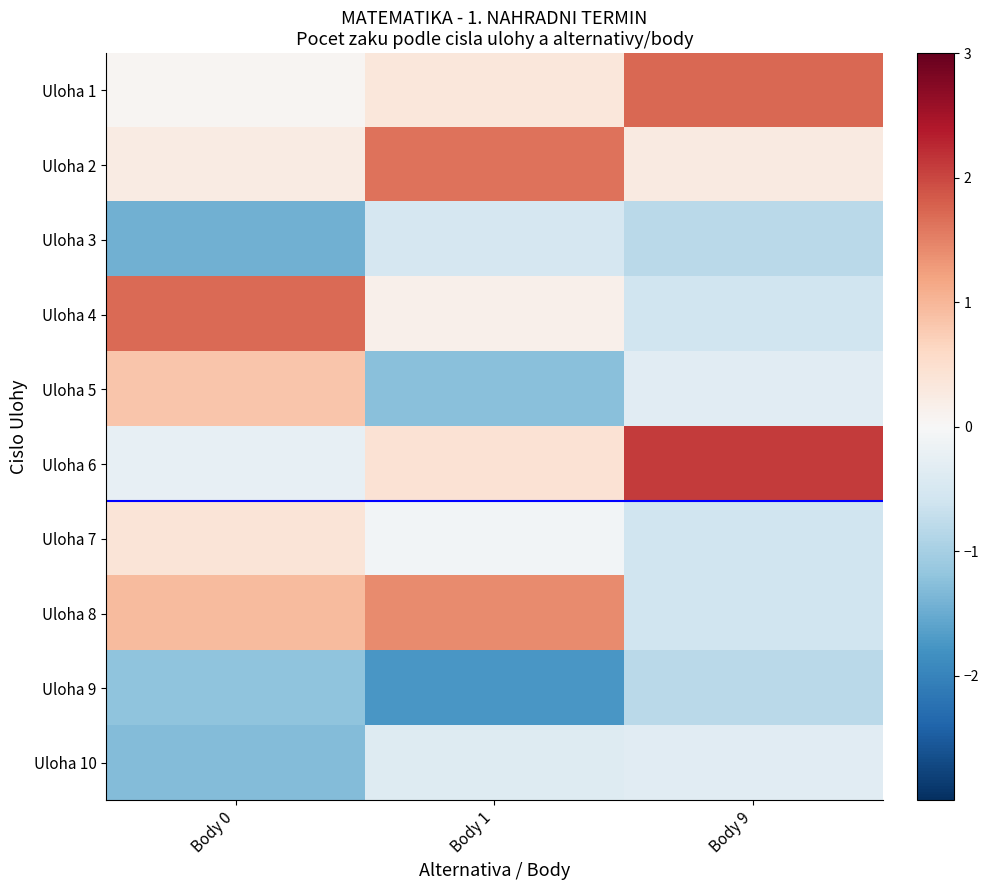

At which category is the sum across all series the highest?

Body 1